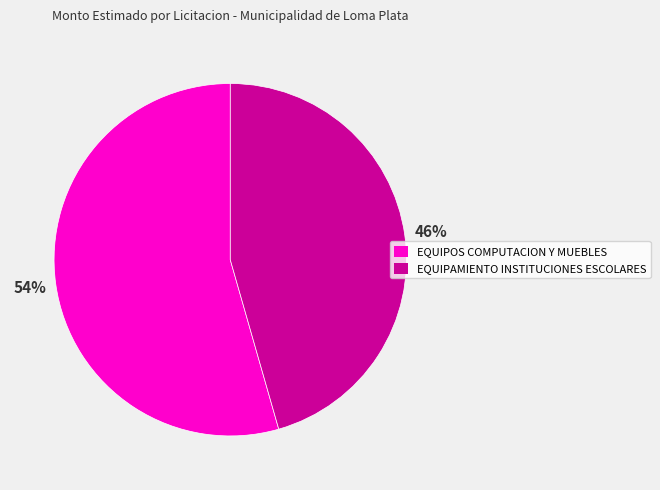

Count the number of slices in the pie.

2